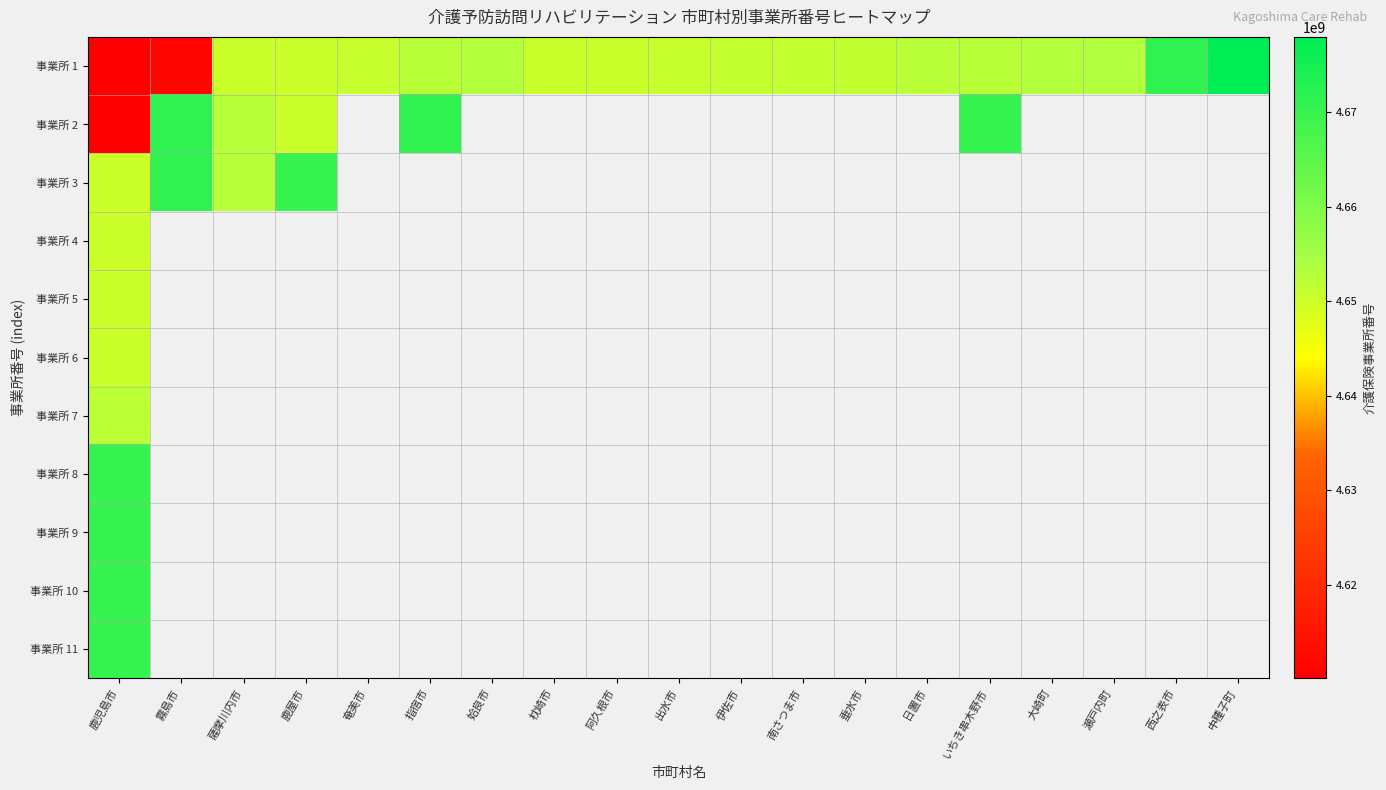

At which category does the chart reach its peak across all series?

中種子町